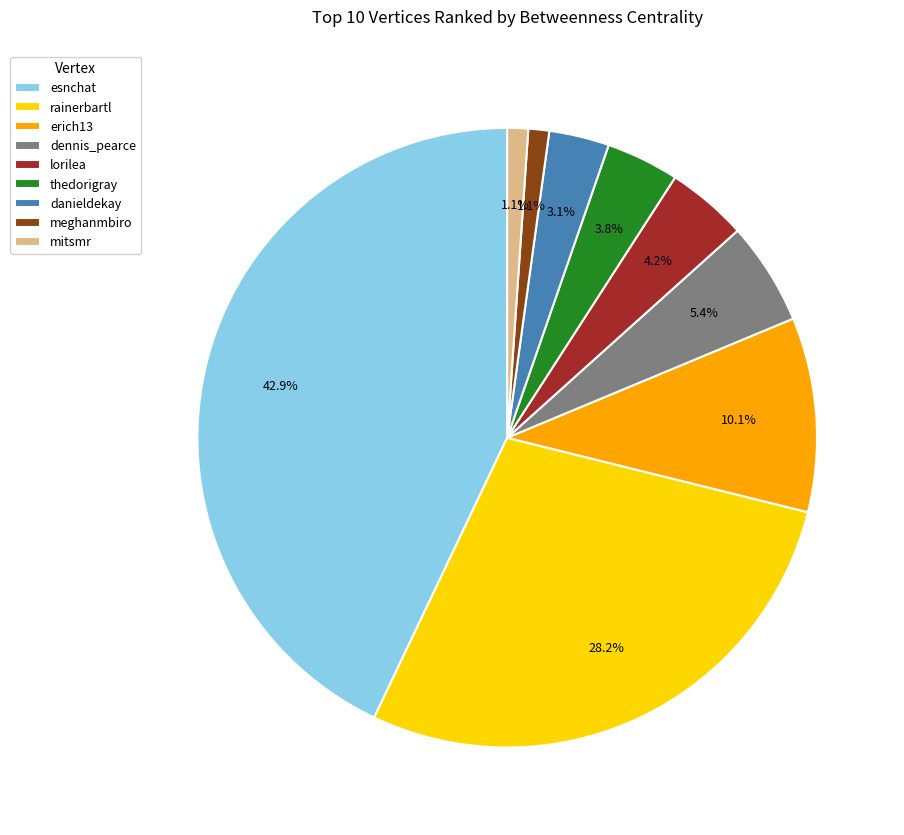

Is it true that meghanmbiro is 1% of the pie?

True